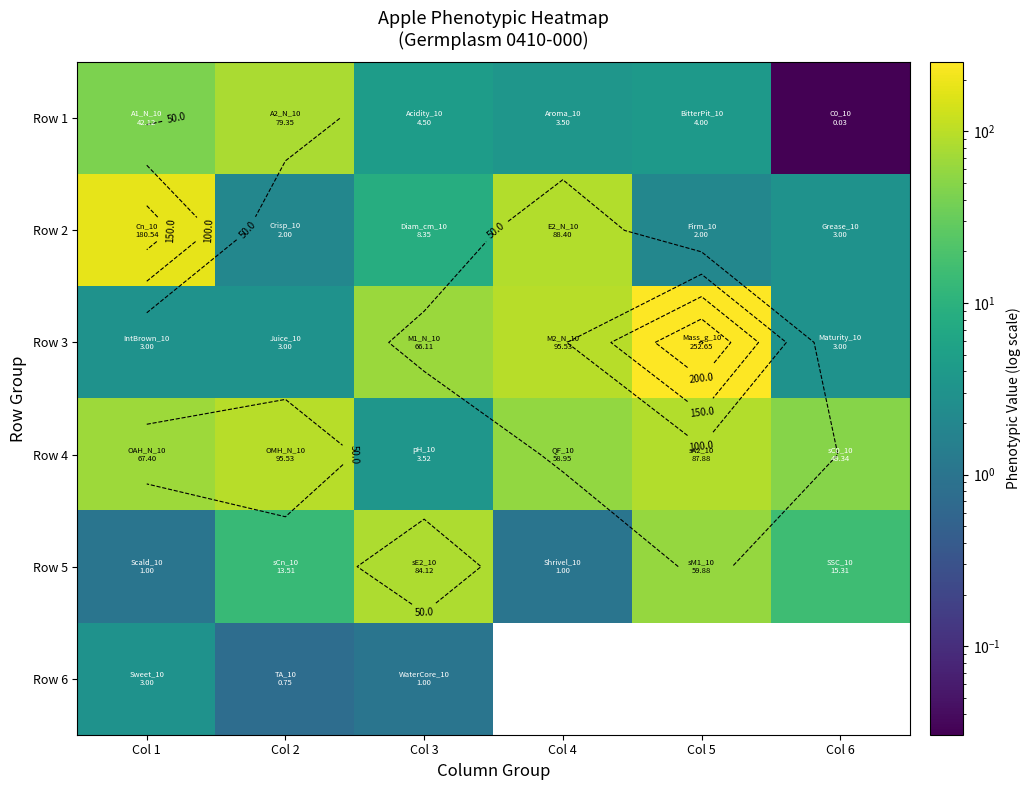

How many data points in Row 2 are above 8?

3